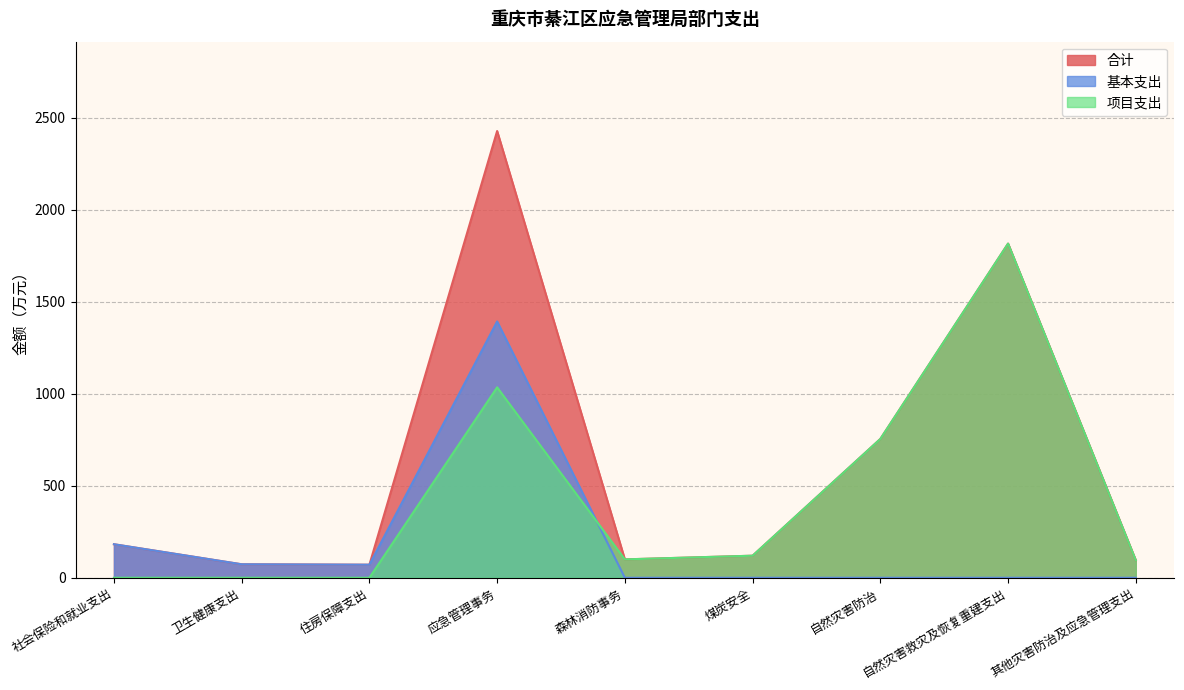

Which label corresponds to the largest value in the chart?

应急管理事务